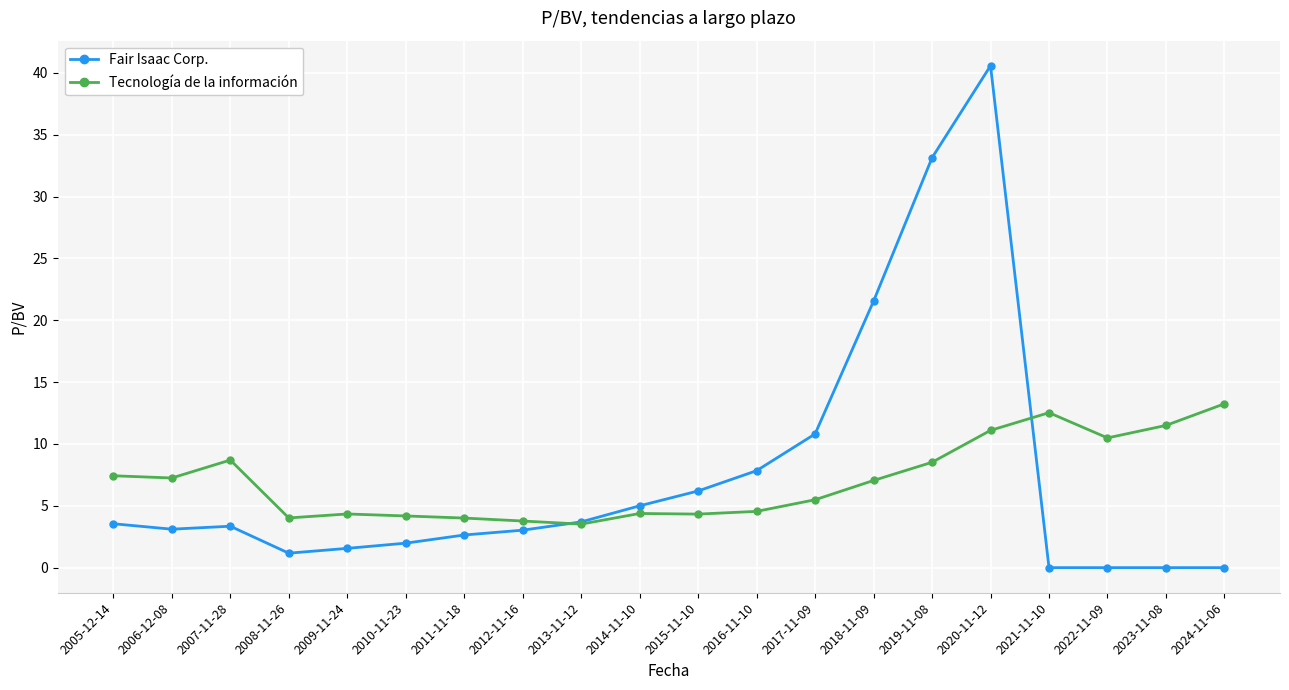

What is the greatest value displayed?

40.6